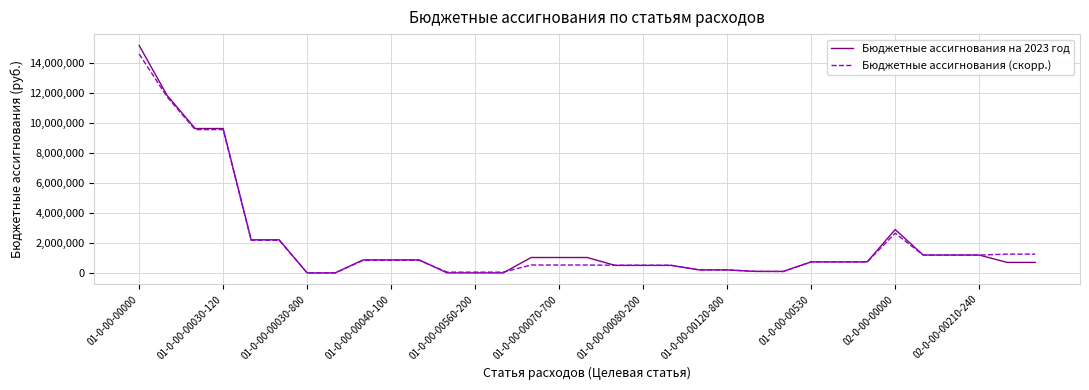

Which series has the largest range (max minus min)?

Бюджетные ассигнования на 2023 год